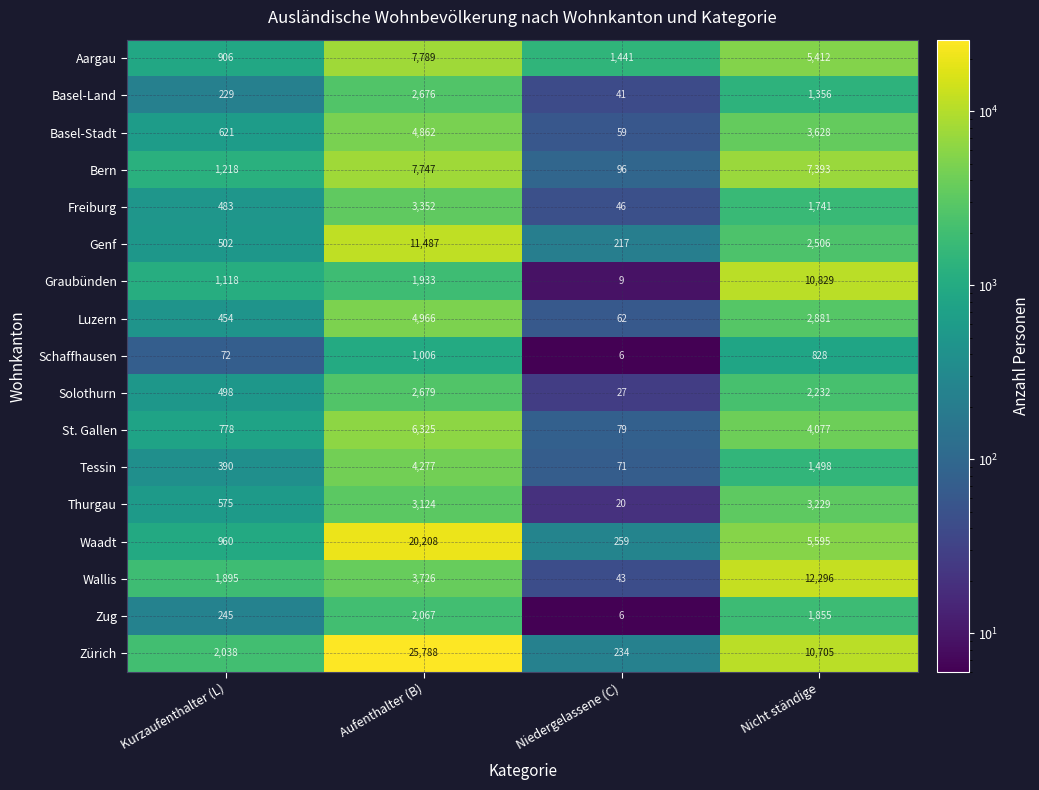

At Aufenthalter (B), list the series in order from largest to smallest.

Zürich, Waadt, Genf, Aargau, Bern, St. Gallen, Luzern, Basel-Stadt, Tessin, Wallis, Freiburg, Thurgau, Solothurn, Basel-Land, Zug, Graubünden, Schaffhausen